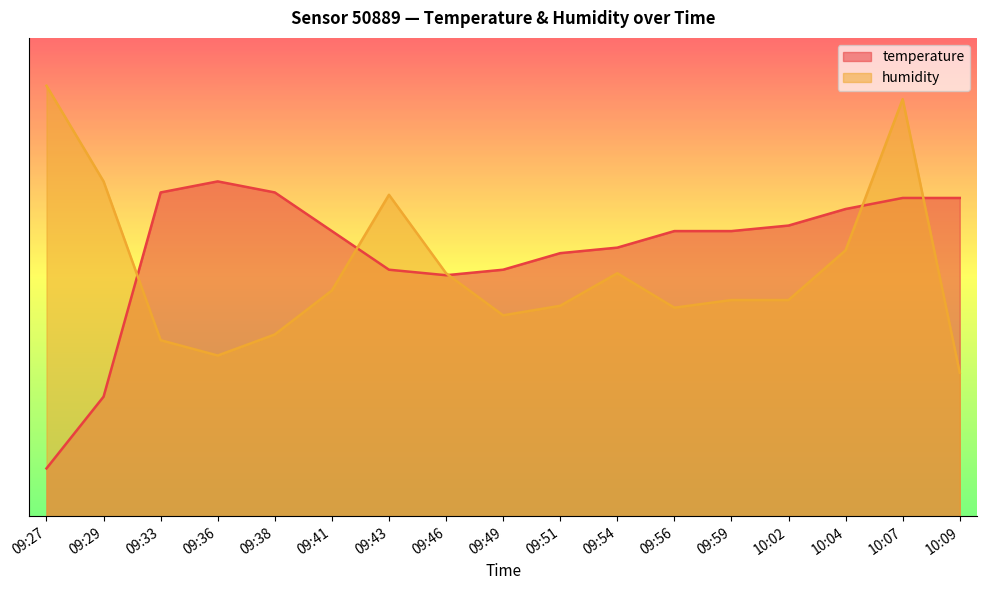

Count the number of data series in this chart.

2